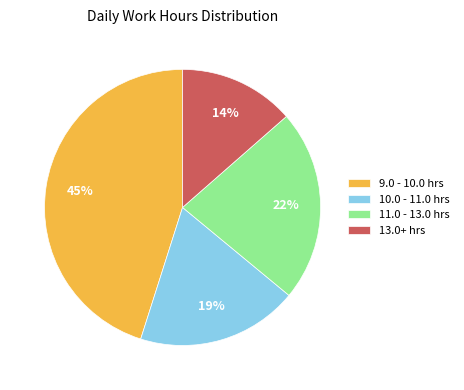

Is the sum of 13.0+ hrs and 11.0 - 13.0 hrs greater than half?

No